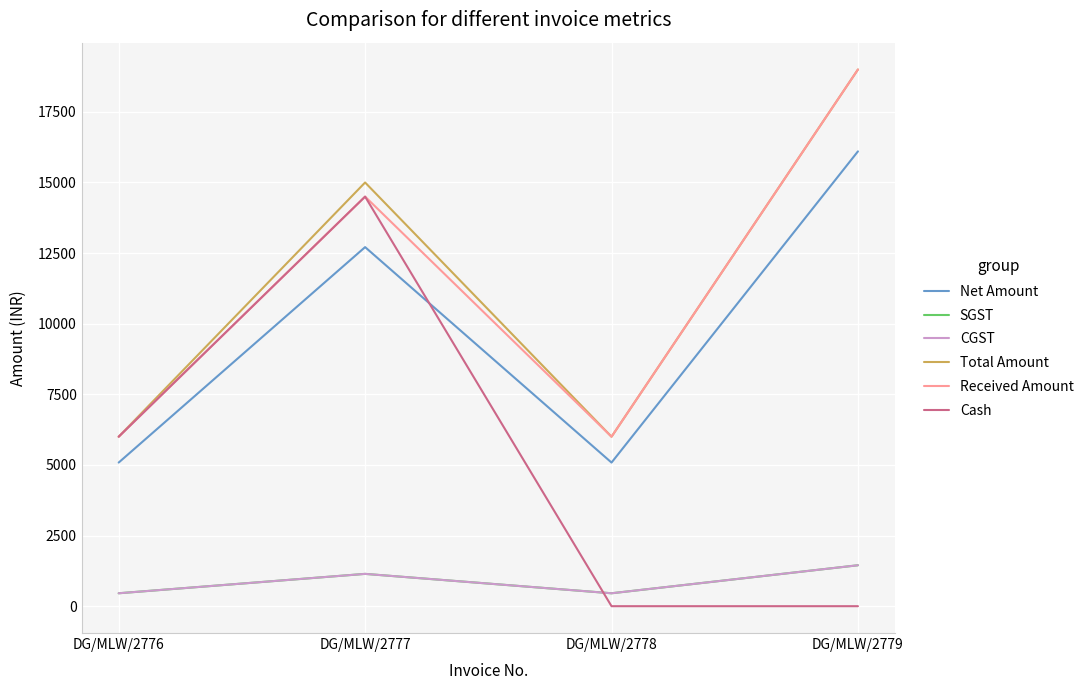

What is the value of the CGST point at the 3rd from the left?

457.6